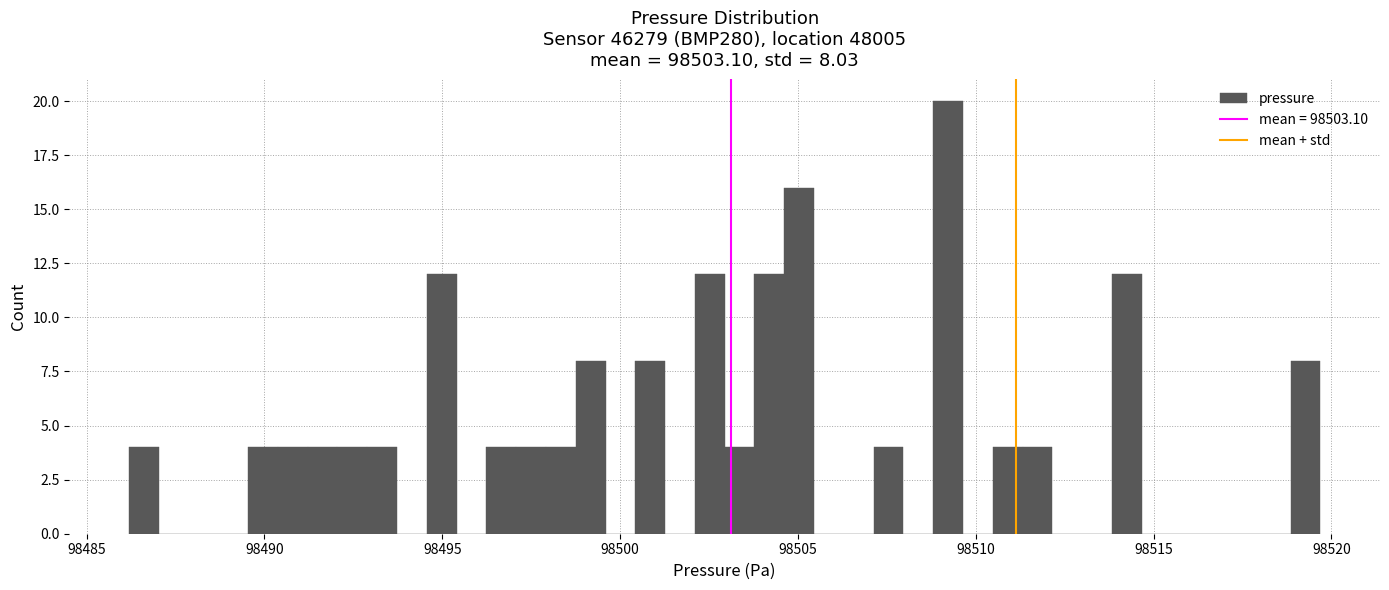

Around what value on the x-axis is the tallest bar? Give the approximate position of its centre, as read against the axis.

98509.0